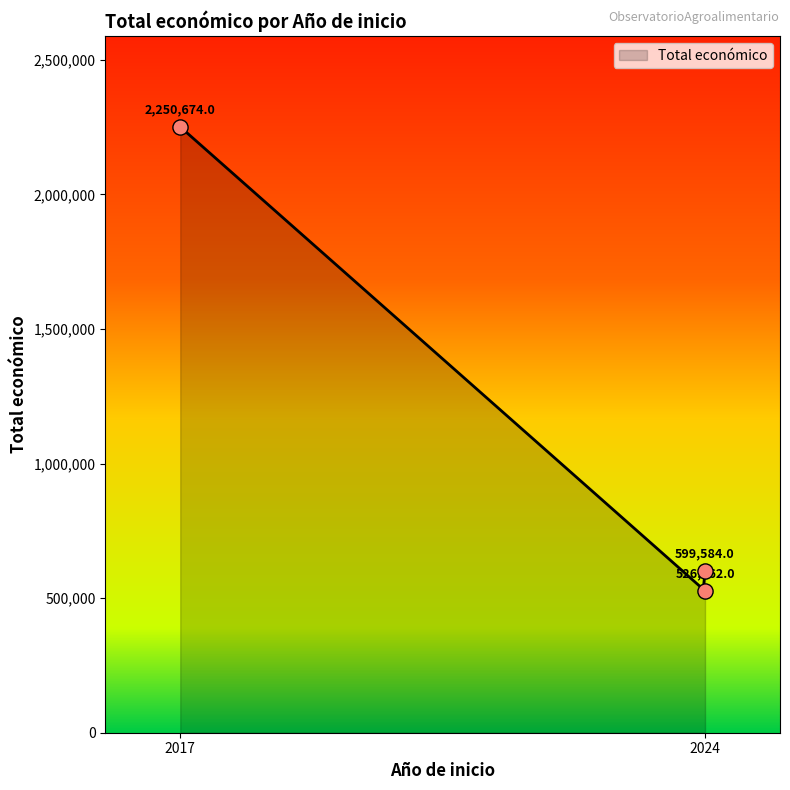

Which has a higher value, 2024 or 2024?

2024